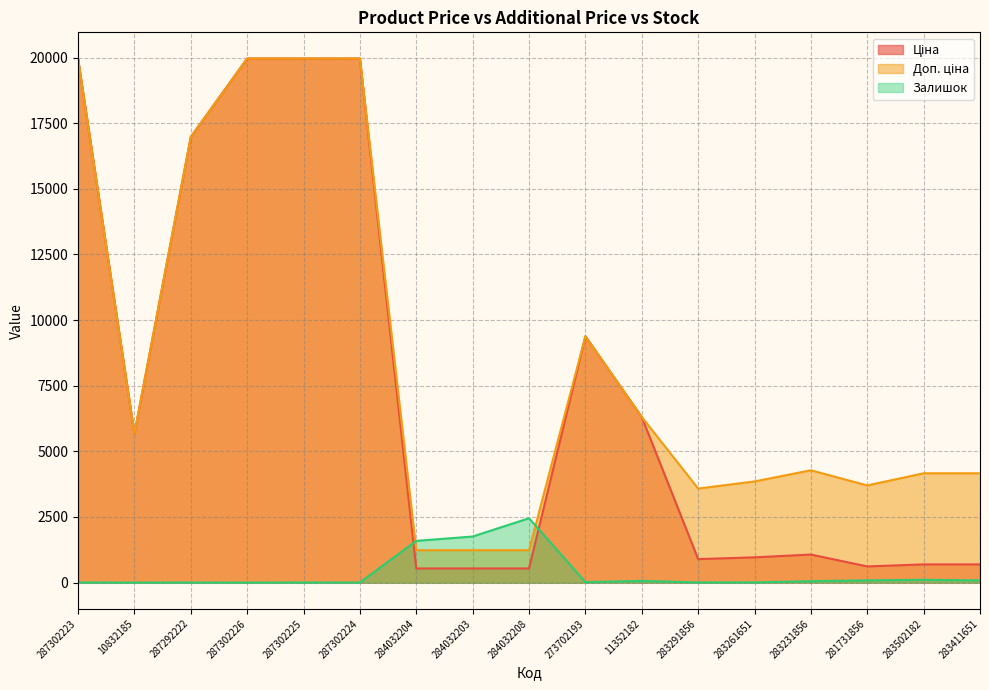

Where is Ціна nearest to the value 10251?

273702193